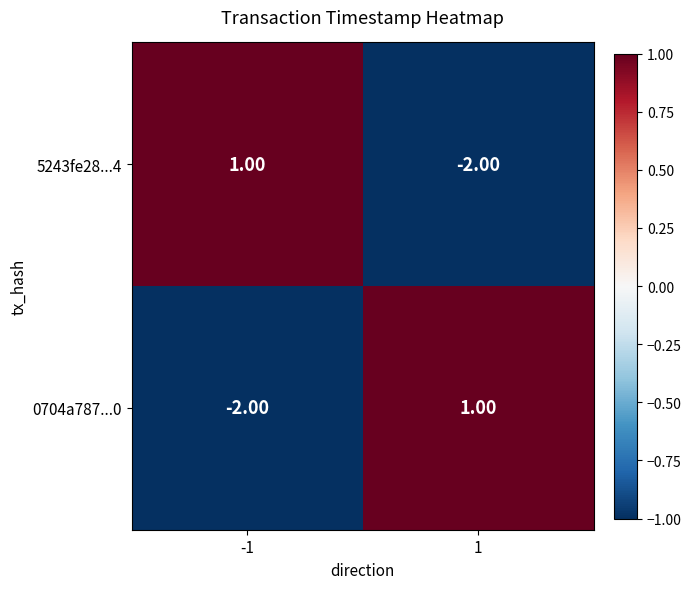

List the labels in order of 0704a787...0 value, largest first.

1, -1